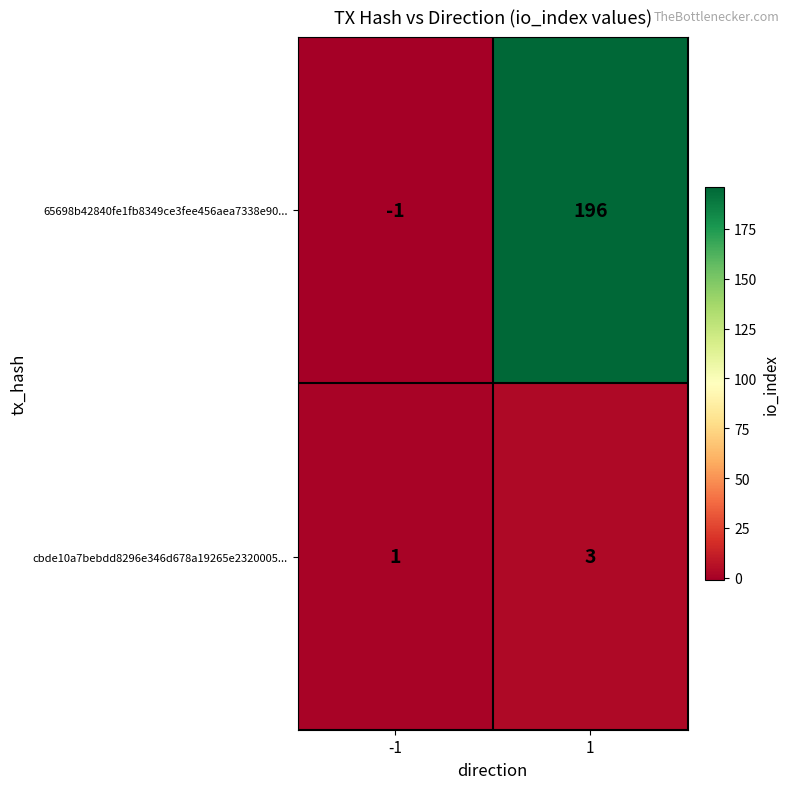

Which series has the largest total across all categories?

65698b42840fe1fb8349ce3fee456aea7338e90...